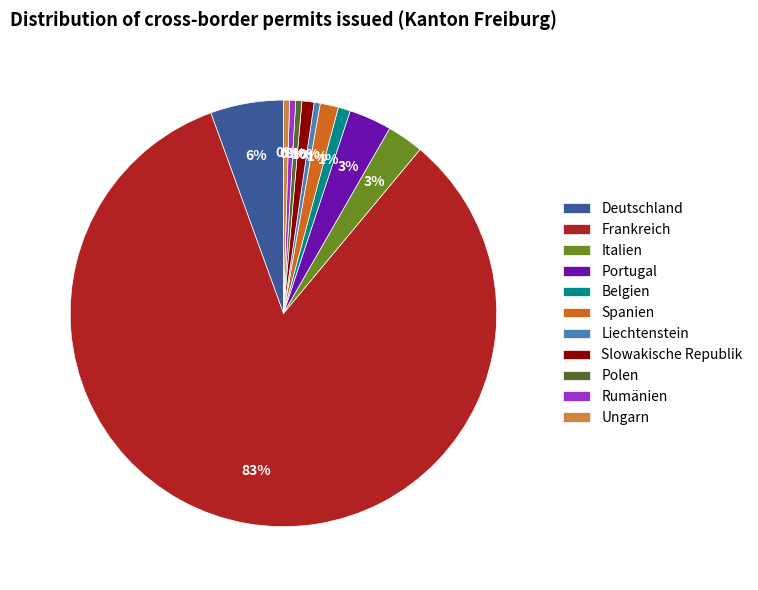

To the nearest percent, what portion does Italien represent?

3%